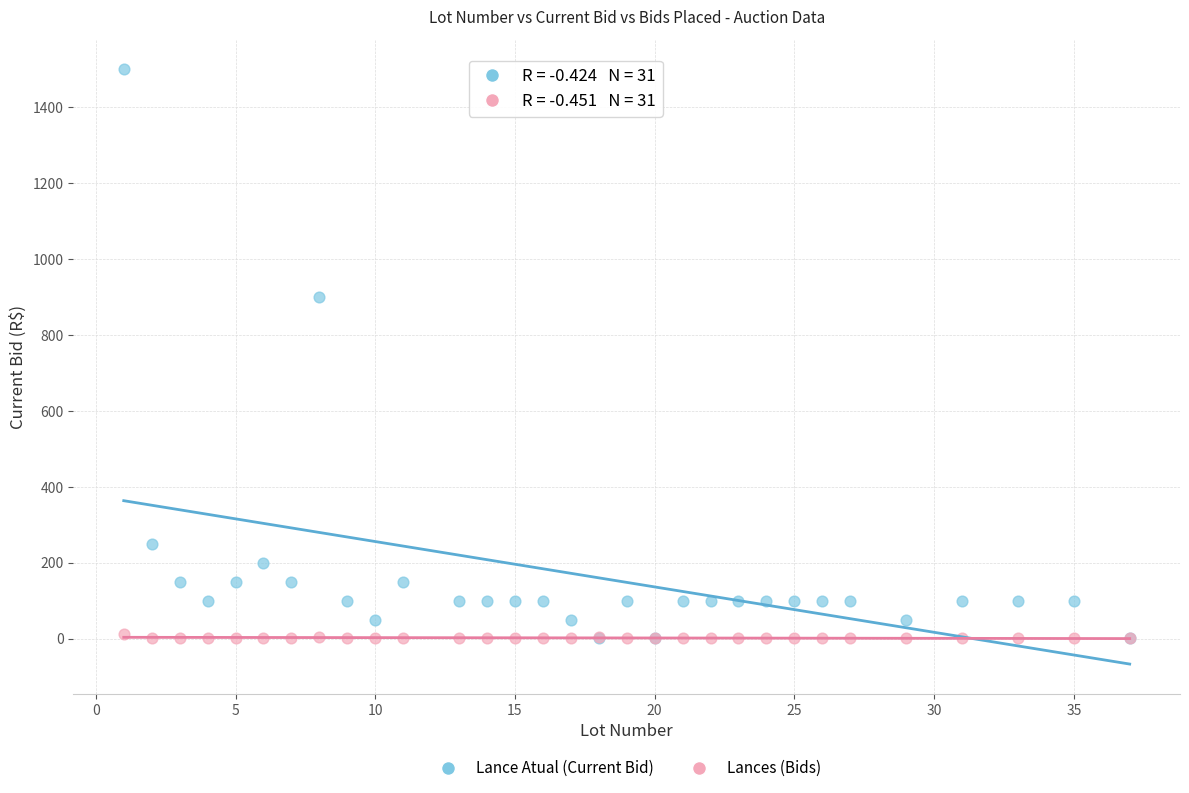

Across all series, what Y value is closest to 750?

900.0